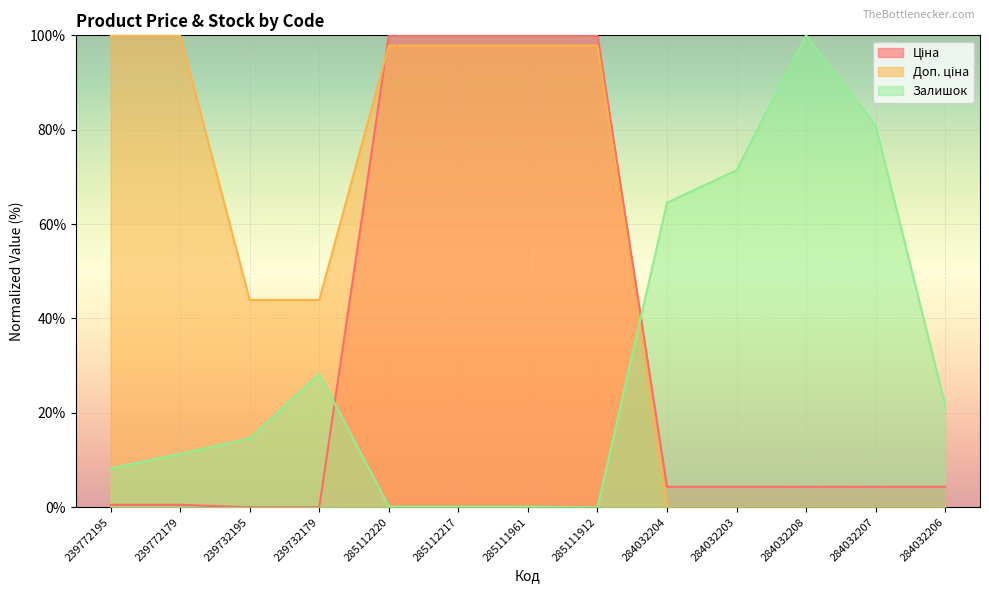

What is the value of the Ціна point at the 11th from the left?

4.3